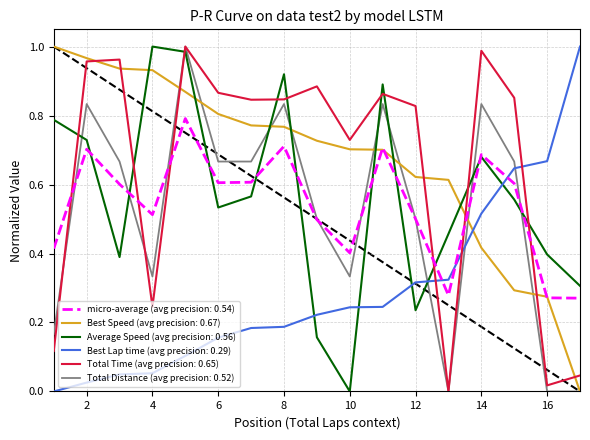

True or false: Average Speed (avg precision: 0.56) and Total Distance (avg precision: 0.52) intersect in this chart.

True